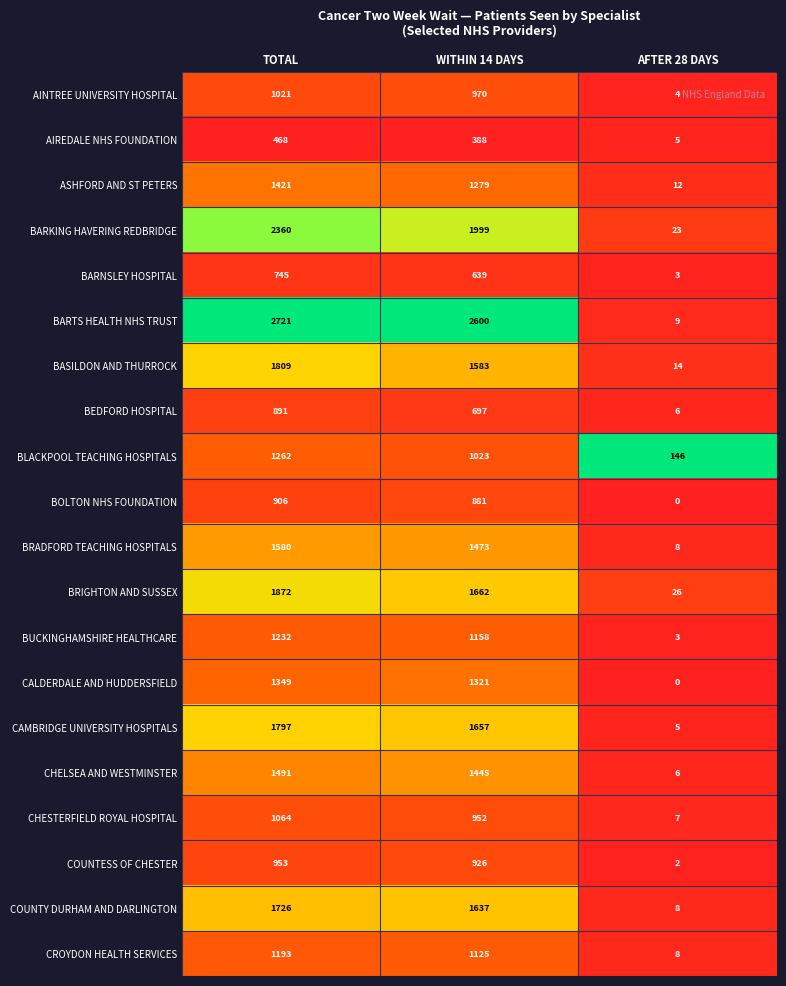

What is the difference between the BLACKPOOL TEACHING HOSPITALS values at WITHIN 14 DAYS and TOTAL?

239